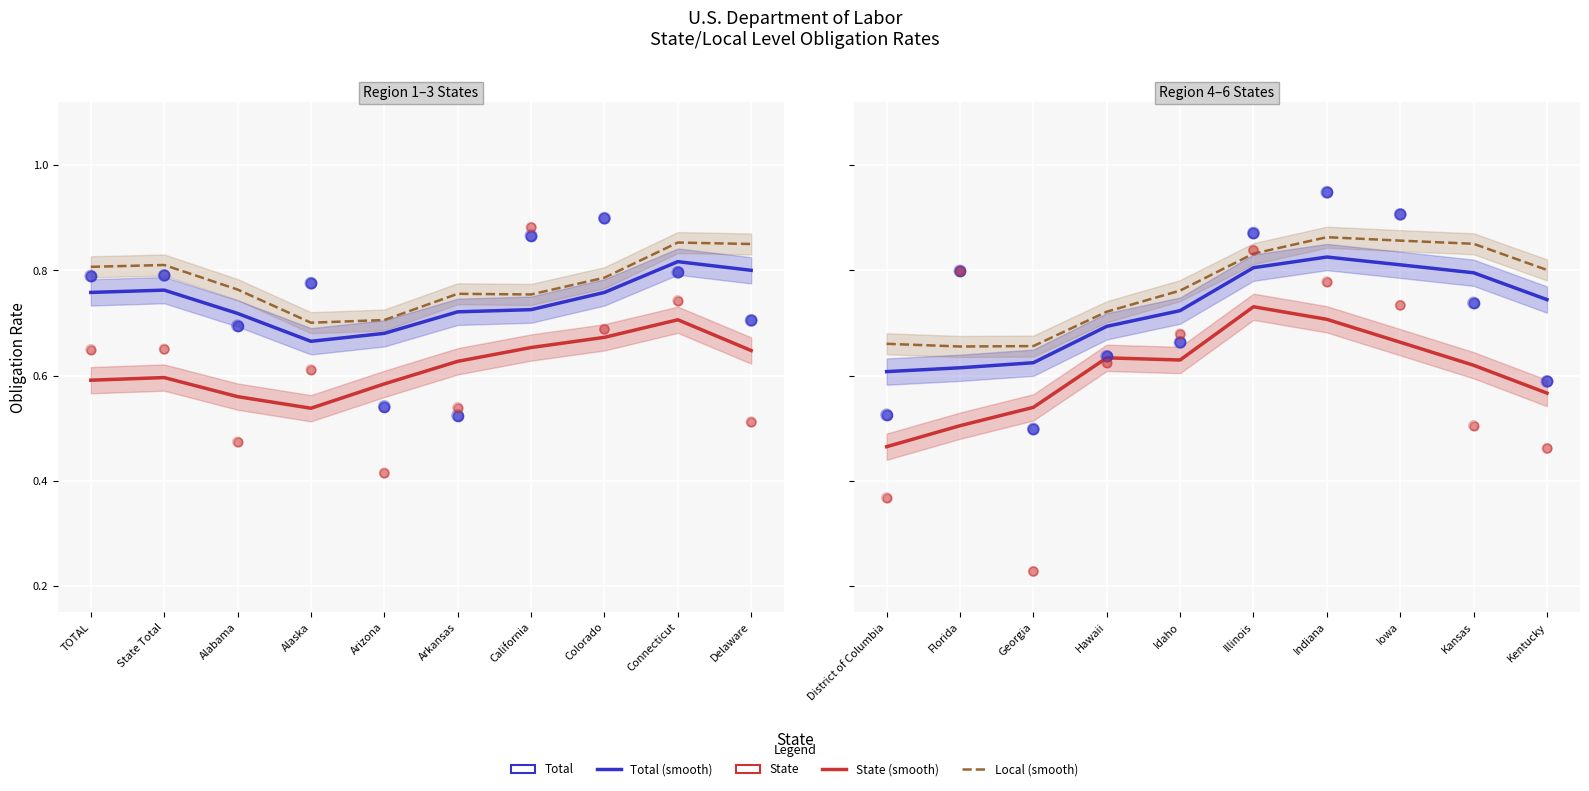

Which series reaches the maximum Y coordinate?

Total